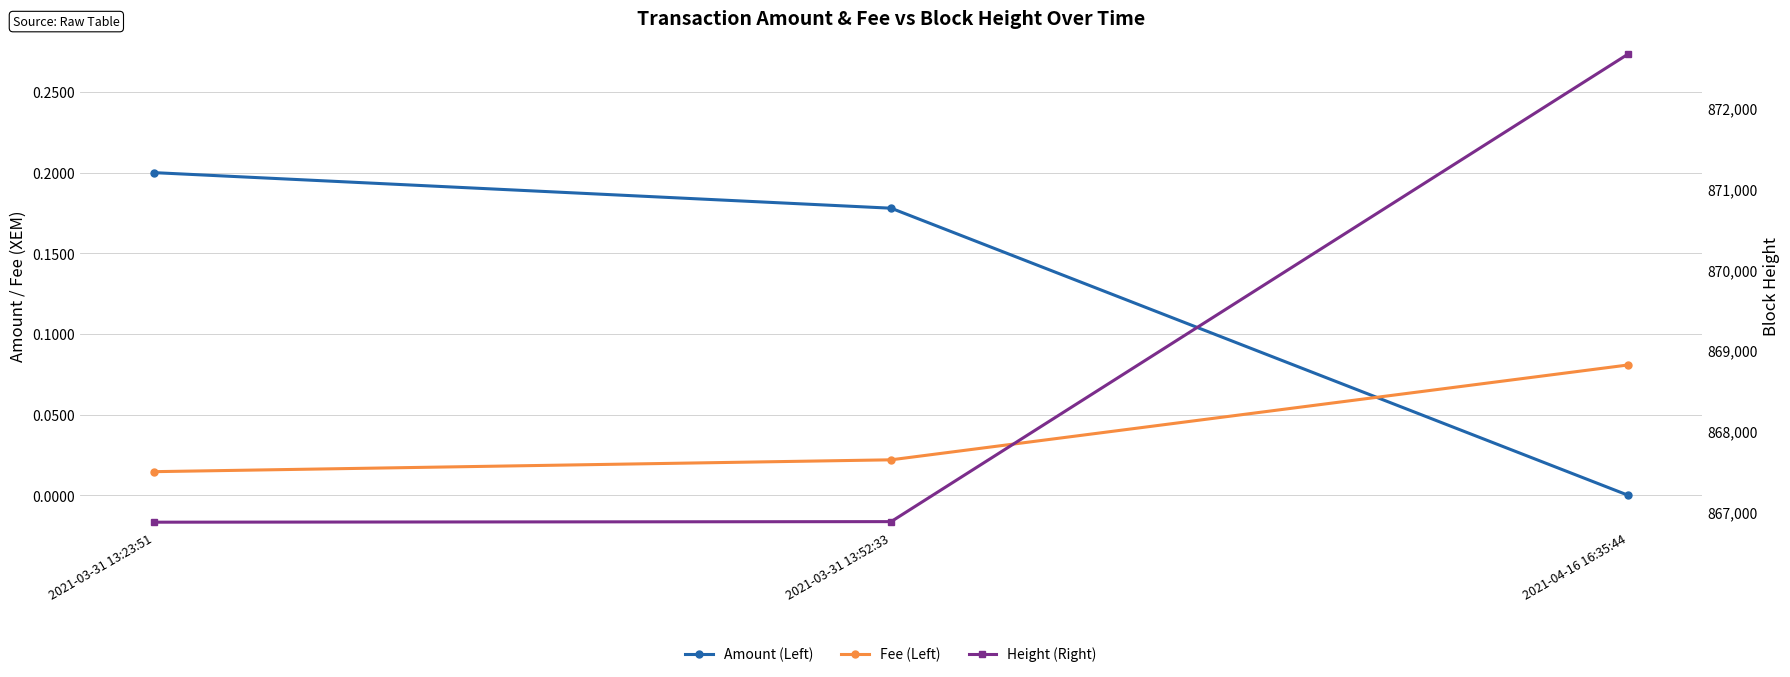

How many lines are shown in the chart?

3